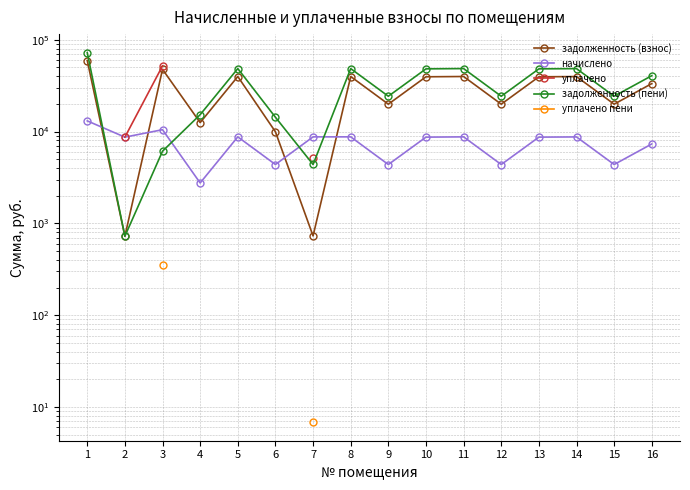

True or false: уплачено and задолженность (взнос) cross at least once.

False